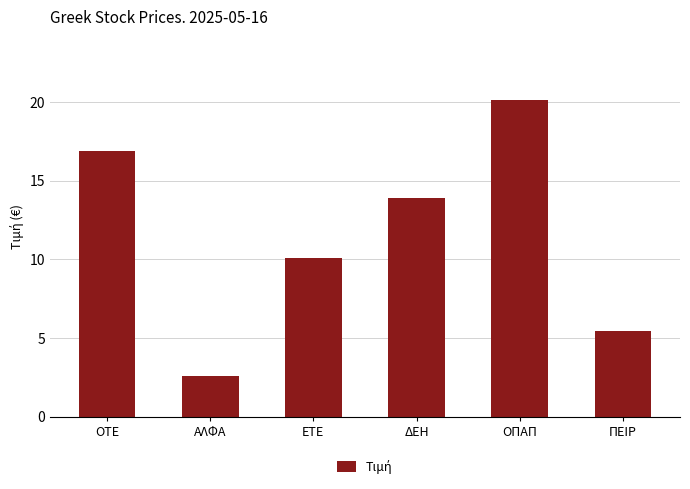

Rank the categories by value from highest to lowest.

ΟΠΑΠ, ΟΤΕ, ΔΕΗ, ΕΤΕ, ΠΕΙΡ, ΑΛΦΑ